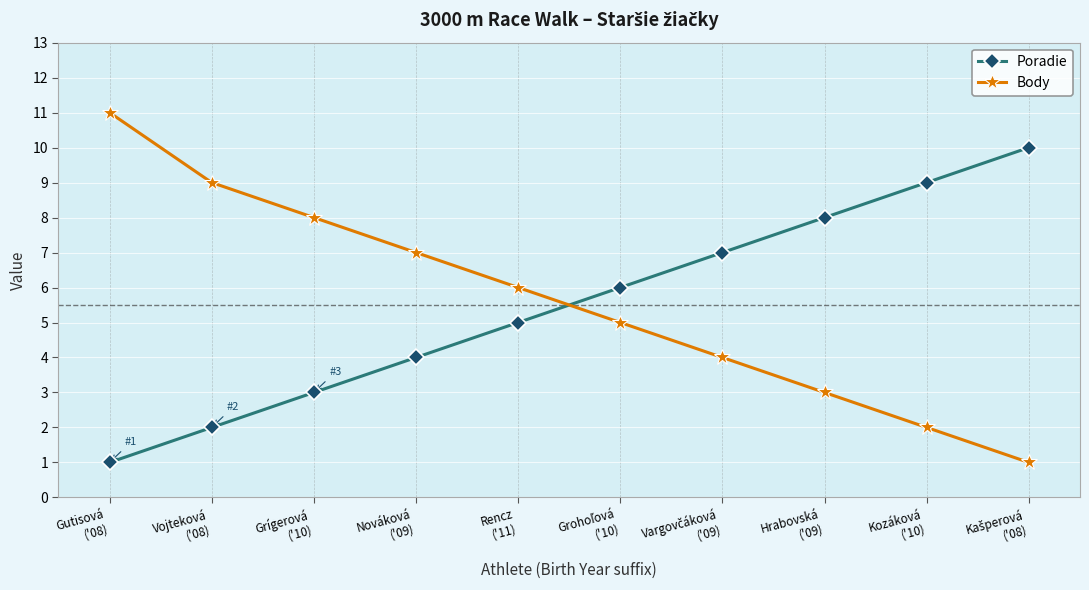

How many Poradie values are between 3 and 8?

6